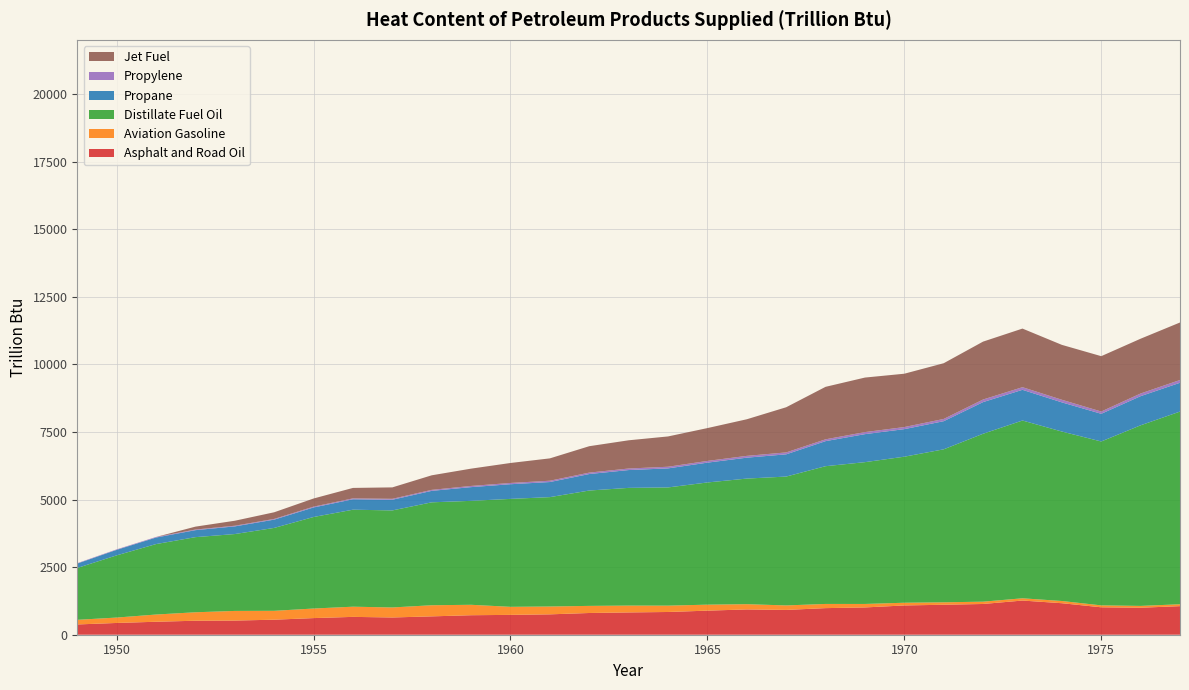

Reading left to right, what are all the values shown in this chart?

Asphalt and Road Oil: 1949=379.5	1950=435.1	1951=479.6	1952=517.3	1953=523.0	1954=556.0	1955=614.8	1956=659.8	1957=637.7	1958=678.8	1959=721.0	1960=733.8	1961=753.6	1962=803.5	1963=824.6	1964=840.8	1965=890.3	1966=935.6	1967=917.2	1968=983.7	1969=1009.0	1970=1082.5	1971=1108.3	1972=1136.9	1973=1263.7	1974=1165.4	1975=1014.2	1976=998.1	1977=1056.4
Aviation Gasoline: 1949=171.6	1950=199.5	1951=267.3	1952=313.0	1953=357.0	1954=328.0	1955=354.1	1956=376.6	1957=370.6	1958=411.3	1959=385.8	1960=297.9	1961=290.4	1962=262.9	1963=253.2	1964=235.0	1965=221.6	1966=194.1	1967=166.1	1968=154.6	1969=129.0	1970=100.5	1971=90.3	1972=85.4	1973=83.4	1974=81.9	1975=71.0	1976=67.5	1977=70.3
Distillate Fuel Oil: 1949=1918.0	1950=2300.2	1951=2605.4	1952=2778.4	1953=2843.0	1954=3066.0	1955=3385.1	1956=3587.4	1957=3588.7	1958=3806.2	1959=3844.4	1960=3991.7	1961=4044.6	1962=4266.3	1963=4352.8	1964=4371.2	1965=4519.1	1966=4644.7	1967=4765.7	1968=5094.2	1969=5244.0	1970=5401.0	1971=5657.9	1972=6210.1	1973=6574.8	1974=6267.2	1975=6061.3	1976=6679.5	1977=7125.9
Propane: 1949=162.9	1950=204.1	1951=241.7	1952=258.6	1953=283.3	1954=306.7	1955=352.3	1956=385.6	1957=394.9	1958=424.2	1959=507.4	1960=542.6	1961=558.4	1962=609.9	1963=659.4	1964=704.5	1965=733.2	1966=773.4	1967=822.3	1968=926.9	1969=1035.8	1970=1018.9	1971=1040.8	1972=1170.7	1973=1135.4	1974=1078.5	1975=1024.1	1976=1077.9	1977=1065.0
Propylene: 1949=14.0	1950=17.6	1951=20.8	1952=22.2	1953=24.4	1954=26.4	1955=30.3	1956=33.2	1957=34.0	1958=36.5	1959=43.6	1960=46.7	1961=48.0	1962=52.5	1963=56.7	1964=60.6	1965=63.1	1966=66.5	1967=70.7	1968=67.1	1969=75.6	1970=77.0	1971=82.5	1972=96.0	1973=97.1	1974=96.5	1975=83.9	1976=98.4	1977=103.0
Jet Fuel: 1949=0.0	1950=0.0	1951=0.0	1952=107.8	1953=184.7	1954=245.5	1955=301.4	1956=386.4	1957=423.1	1958=538.7	1959=640.0	1960=738.5	1961=826.8	1962=976.9	1963=1043.7	1964=1120.8	1965=1214.5	1966=1353.7	1967=1670.2	1968=1941.1	1969=2016.8	1970=1972.7	1971=2060.8	1972=2140.8	1973=2167.2	1974=2030.4	1975=2047.1	1976=2026.0	1977=2126.5